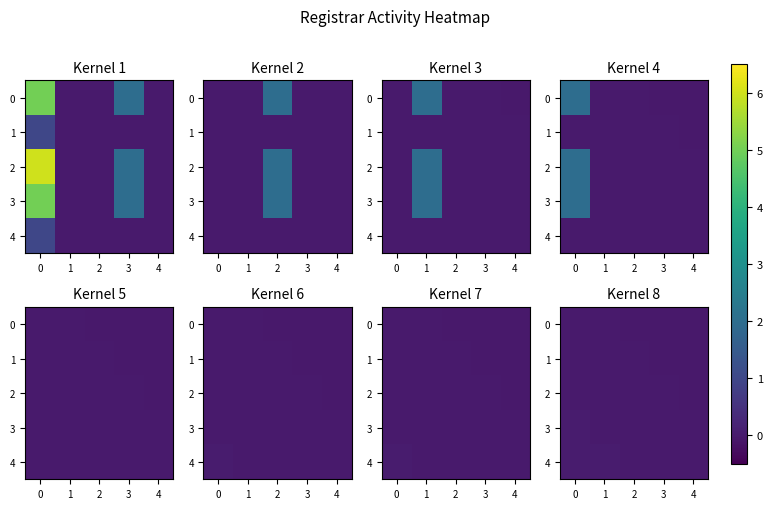

How many values in the 0 series are below 0?

4